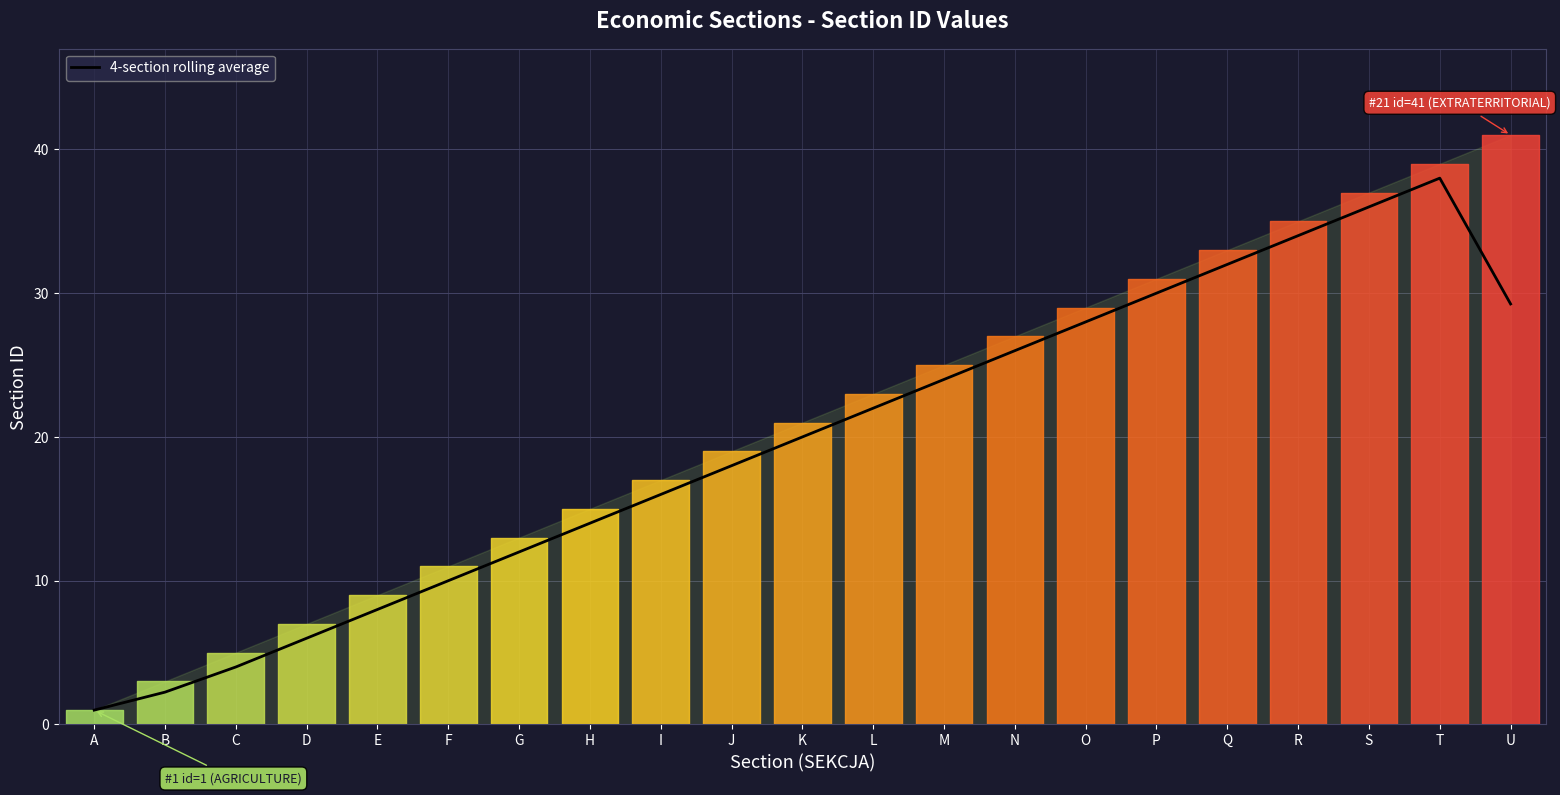

How many values are below 20?

10